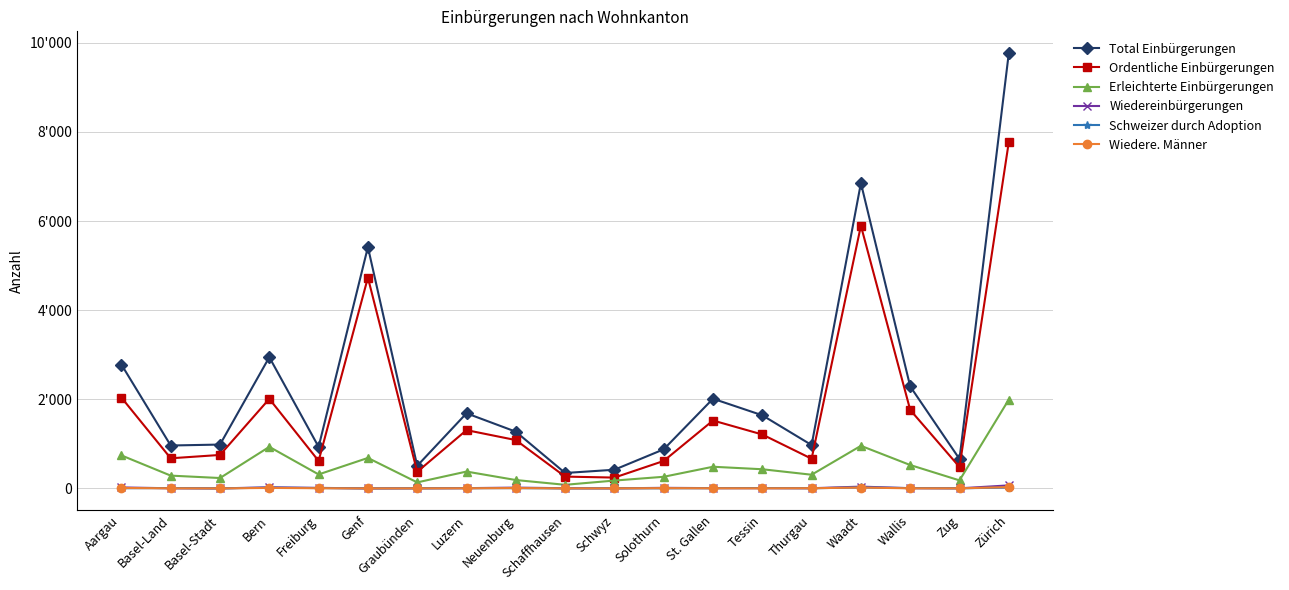

Rank the series by their maximum value, from highest to lowest.

Total Einbürgerungen, Ordentliche Einbürgerungen, Erleichterte Einbürgerungen, Wiedereinbürgerungen, Wiedere. Männer, Schweizer durch Adoption